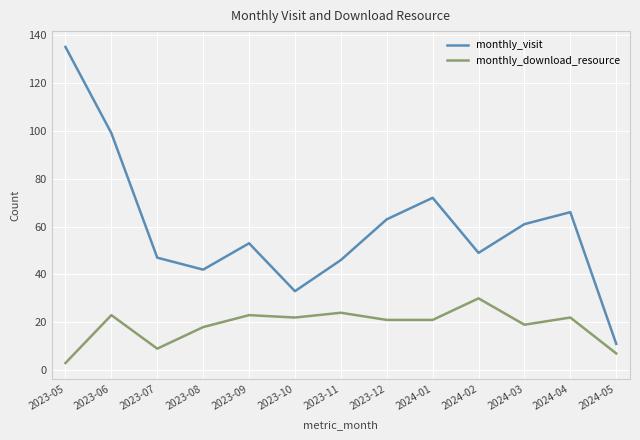

The monthly_download_resource series shows 34 at 2023-11. True or false?

False